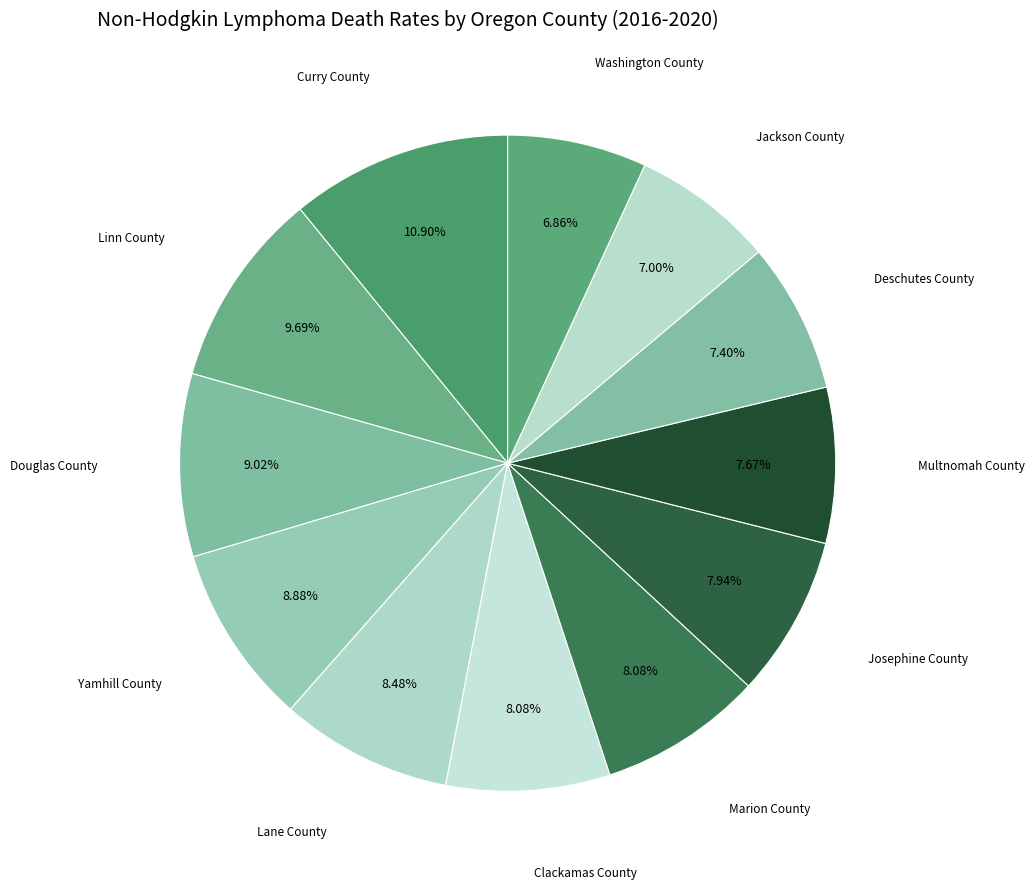

Which category has the biggest portion of the pie?

Curry County